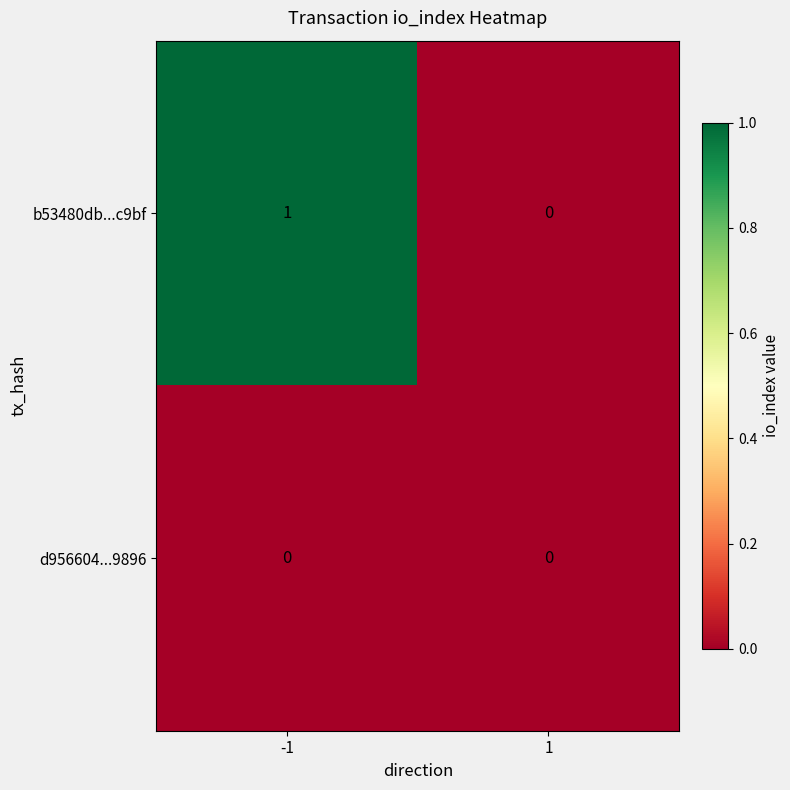

The value of d956604...9896 at -1 is 0. True or false?

True